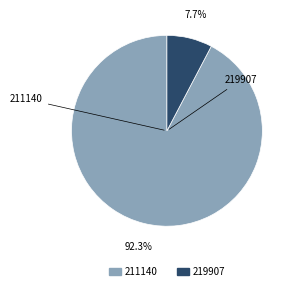

What percentage is the 219907 slice, to the nearest percent?

8%